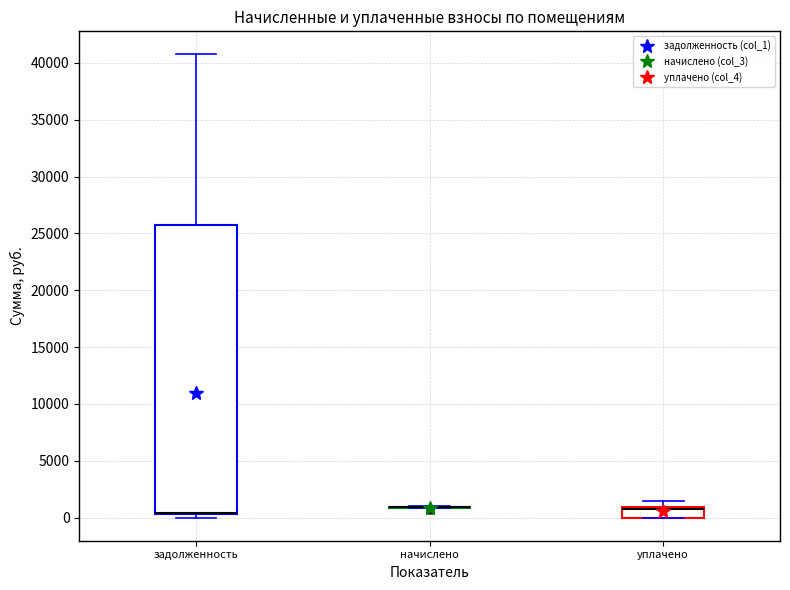

Reading left to right, read every box against the y-axis: the position of its median line, the range the box covers, and the ends of its whiskers. The values are not printed on the chart, so give them approximately, as read against the axis.

задолженность: median 500 (drawn on the box's lower edge), box 500 to 25500, whiskers 0 to 40500
начислено: box collapsed to a line at 1000, whiskers 1000 to 1000
уплачено: median 1000 (drawn on the box's upper edge), box 0 to 1000, whiskers 0 to 1500